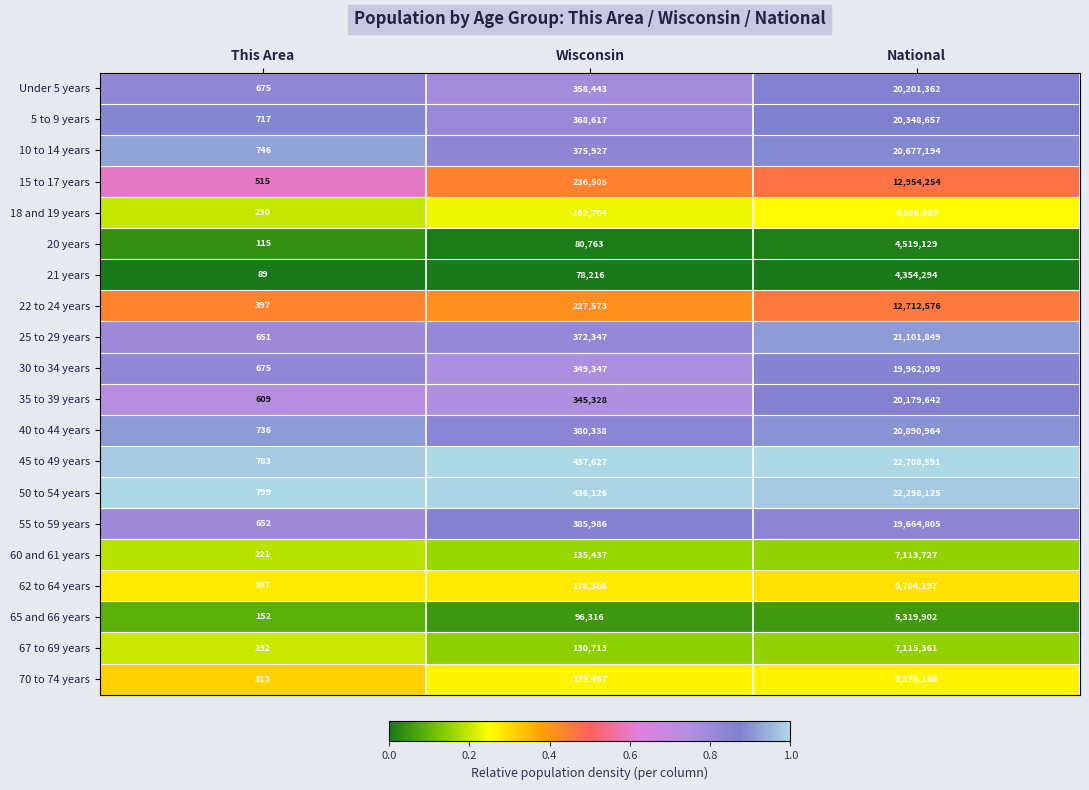

What is the maximum value shown in the chart?

22708591